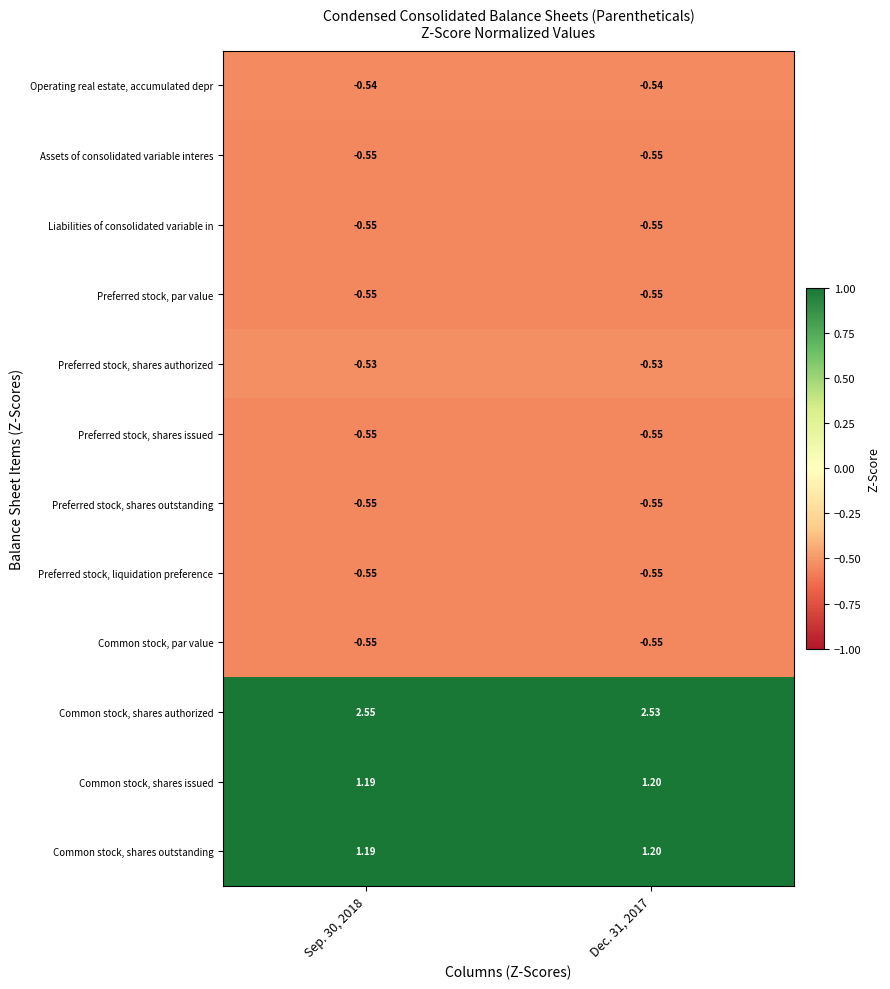

Which series has the largest total across all categories?

Common stock, shares authorized